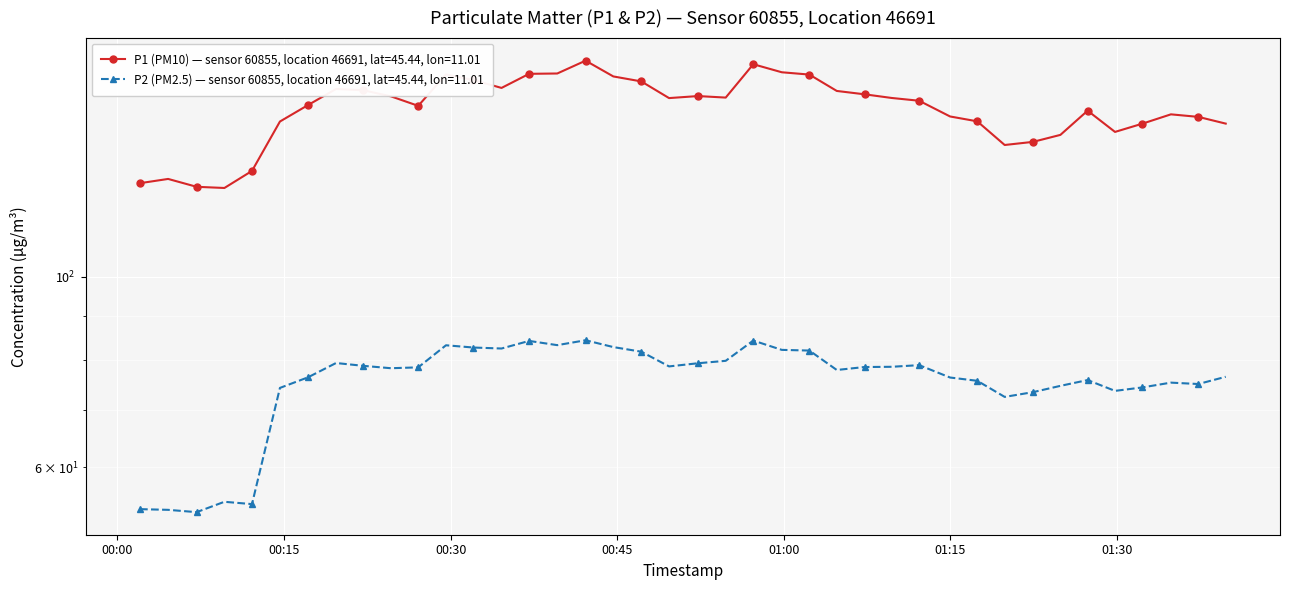

At how many categories does at least one series exceed 139?

35